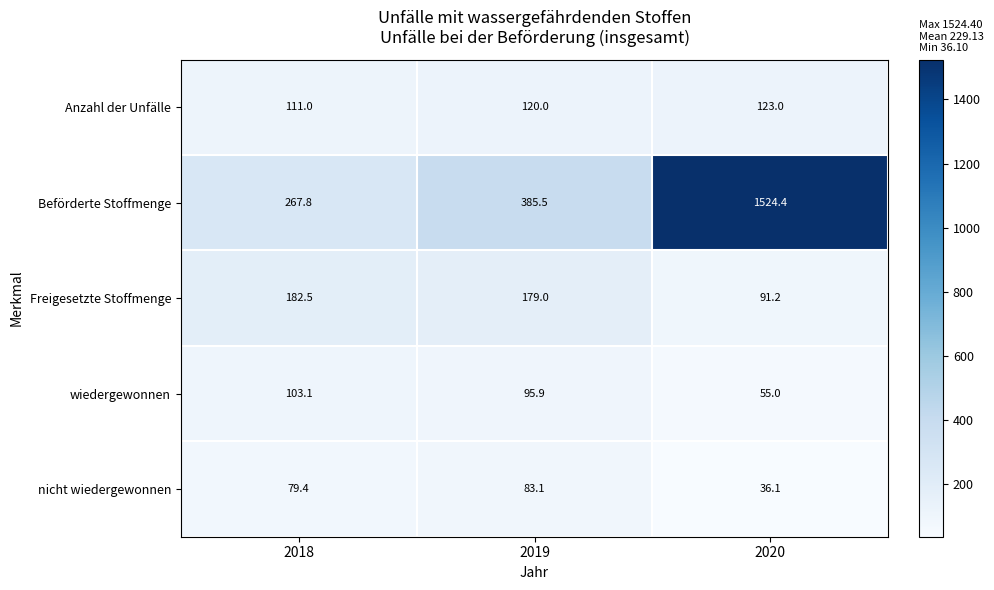

What is the highest value of the Anzahl der Unfälle series?

123.0